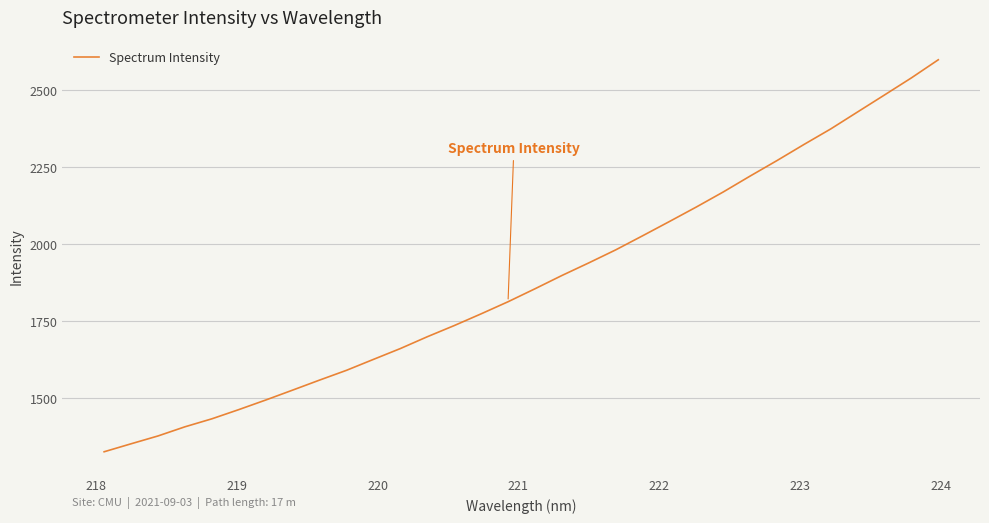

True or false: there are more than 0 points higher than both neighbors.

False